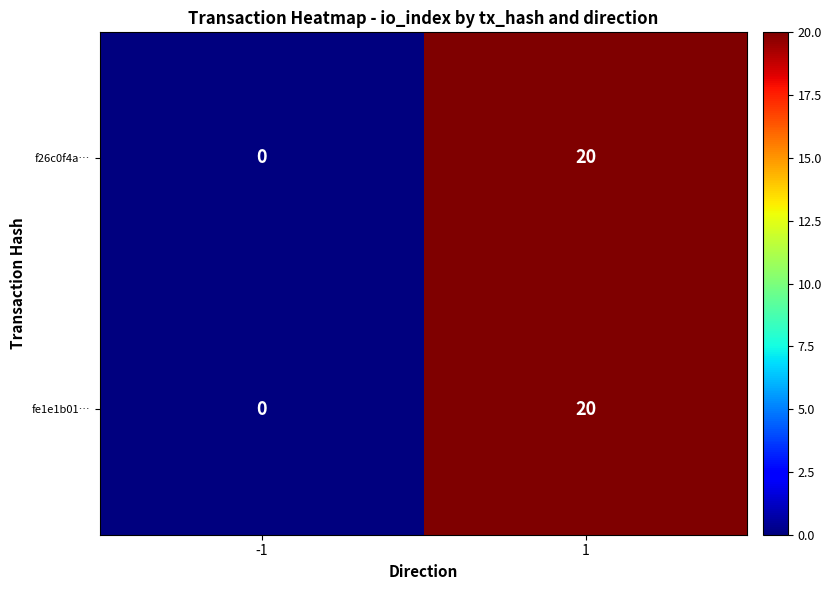

What is the sum of the f26c0f4a… values at -1 and 1?

20